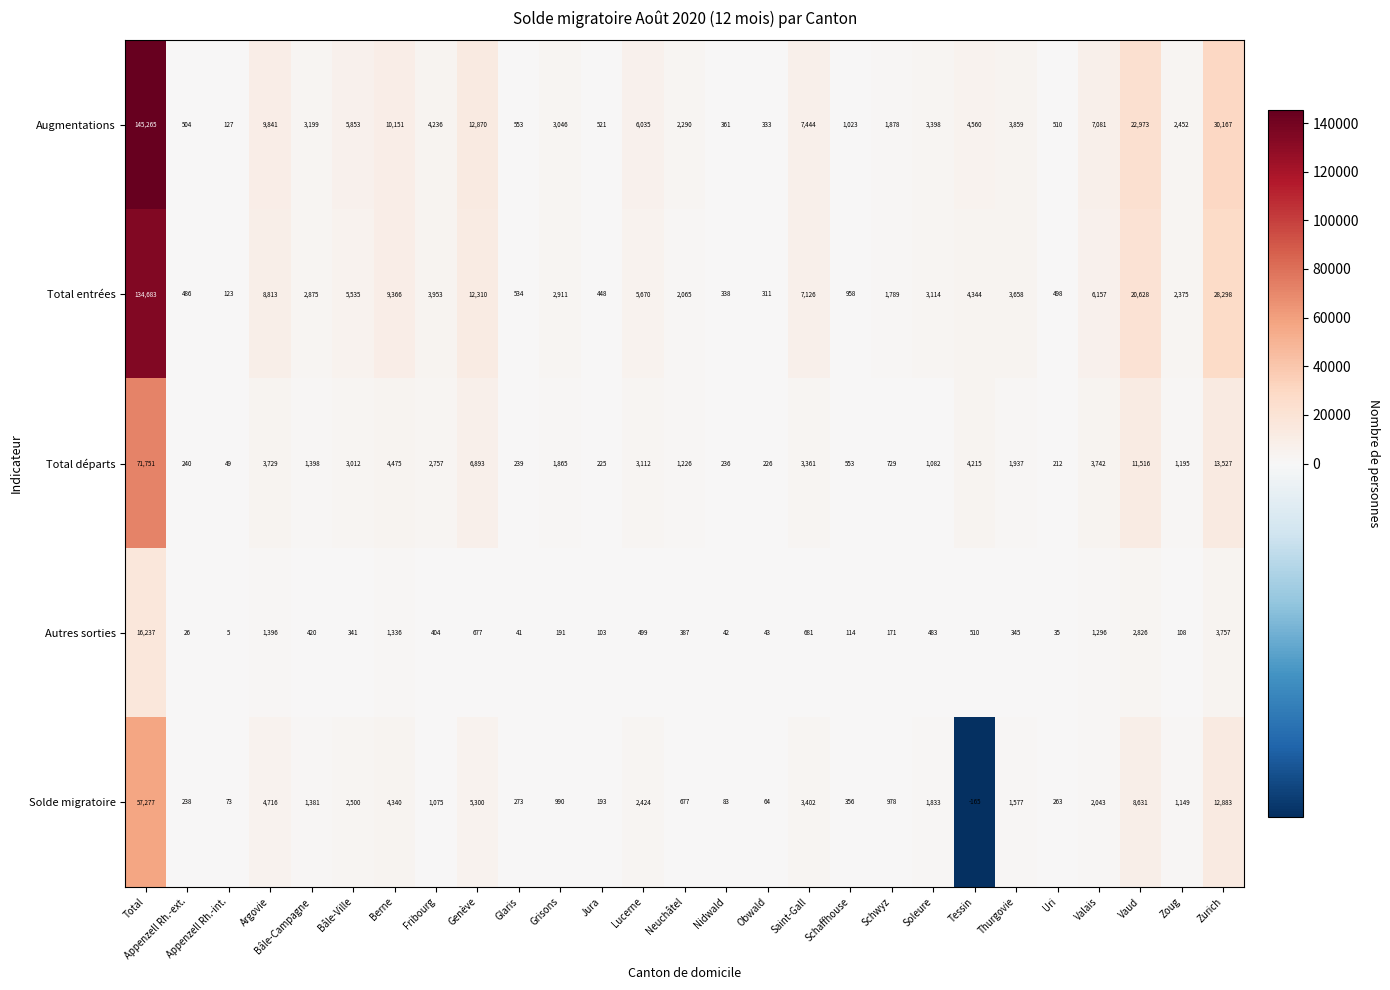

What is the difference between the highest and lowest values at Zoug?

2344